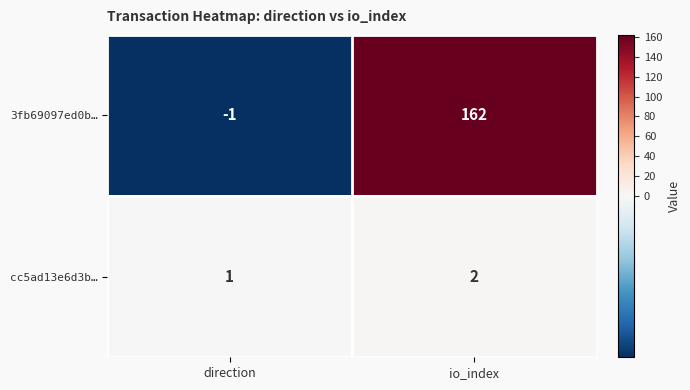

True or false: 3fb69097ed0b… has a value of -1 at direction.

True